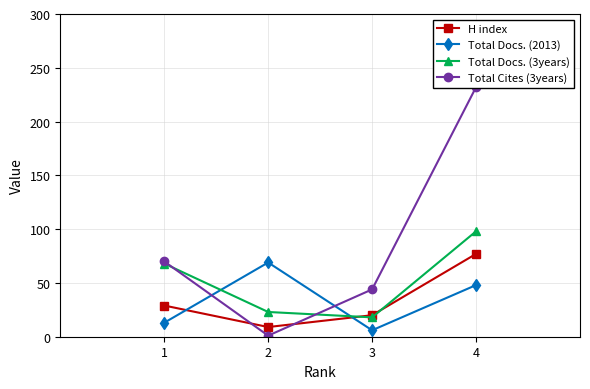

How many data points in Total Docs. (2013) are above 48?

1